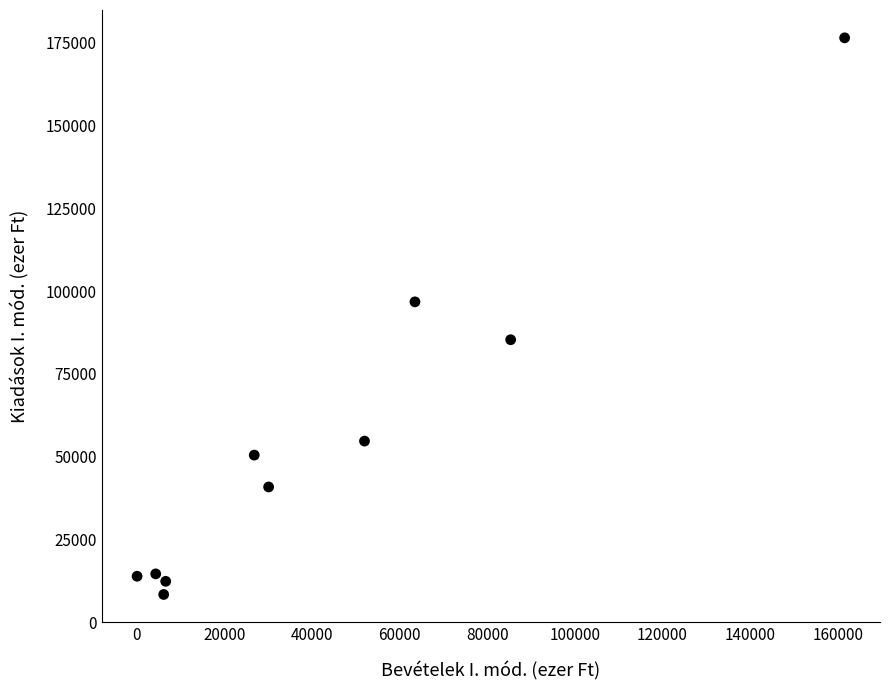

What is the average X value?

43647